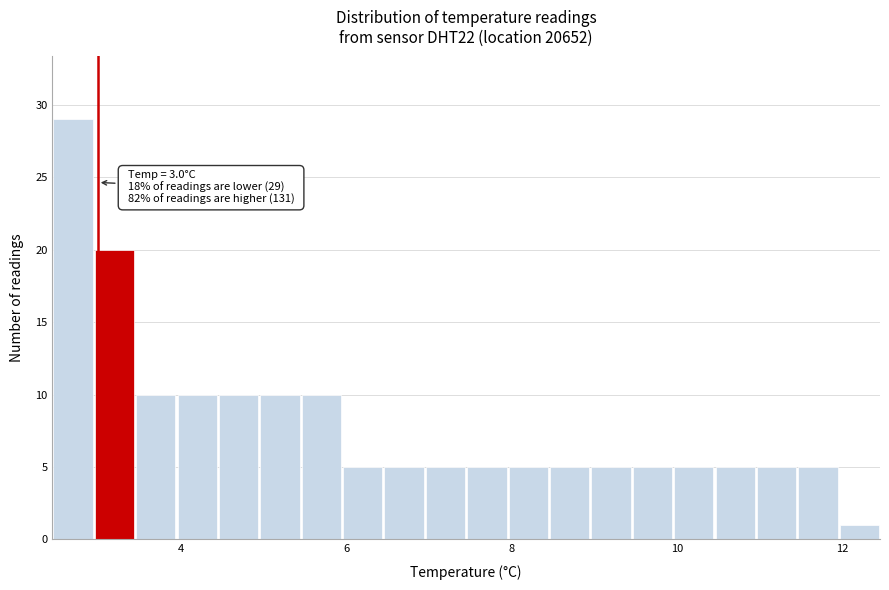

Around what value on the x-axis is the tallest bar? Give the approximate position of its centre, as read against the axis.

2.8